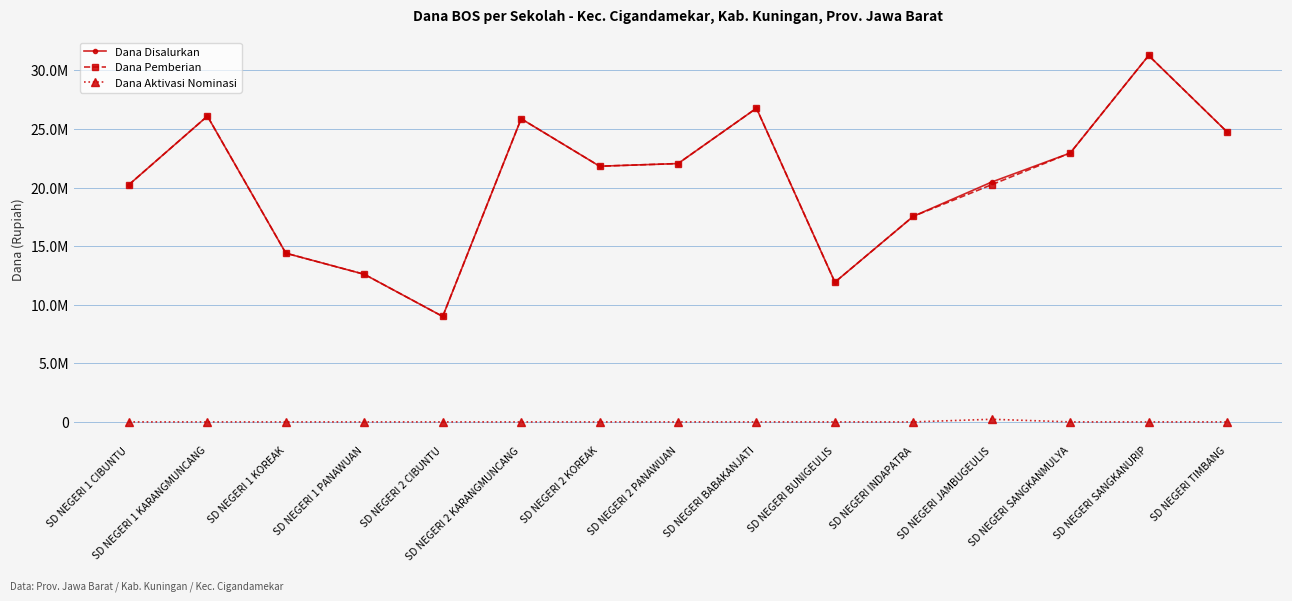

List the series in order of their peak value, lowest first.

Dana Aktivasi Nominasi, Dana Disalurkan, Dana Pemberian